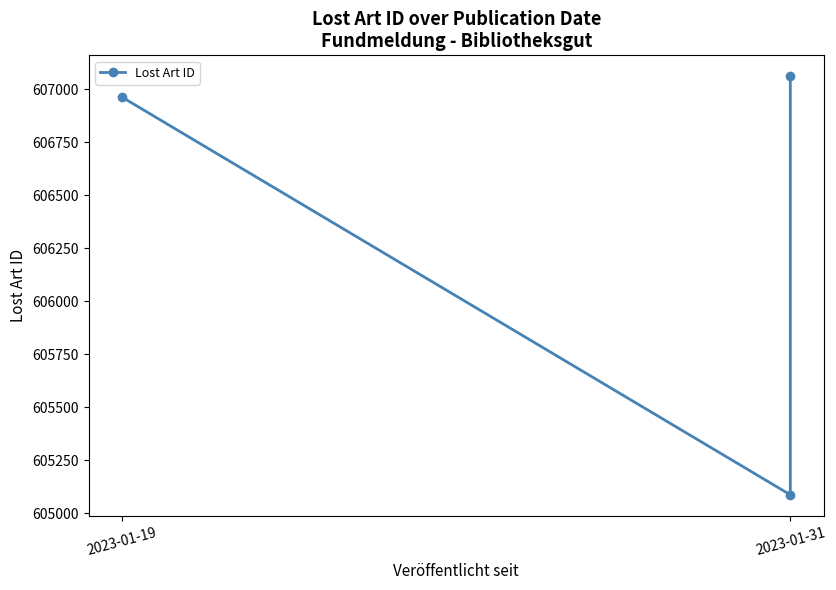

Is it true that the value at 2023-01-31 is 246164?

False